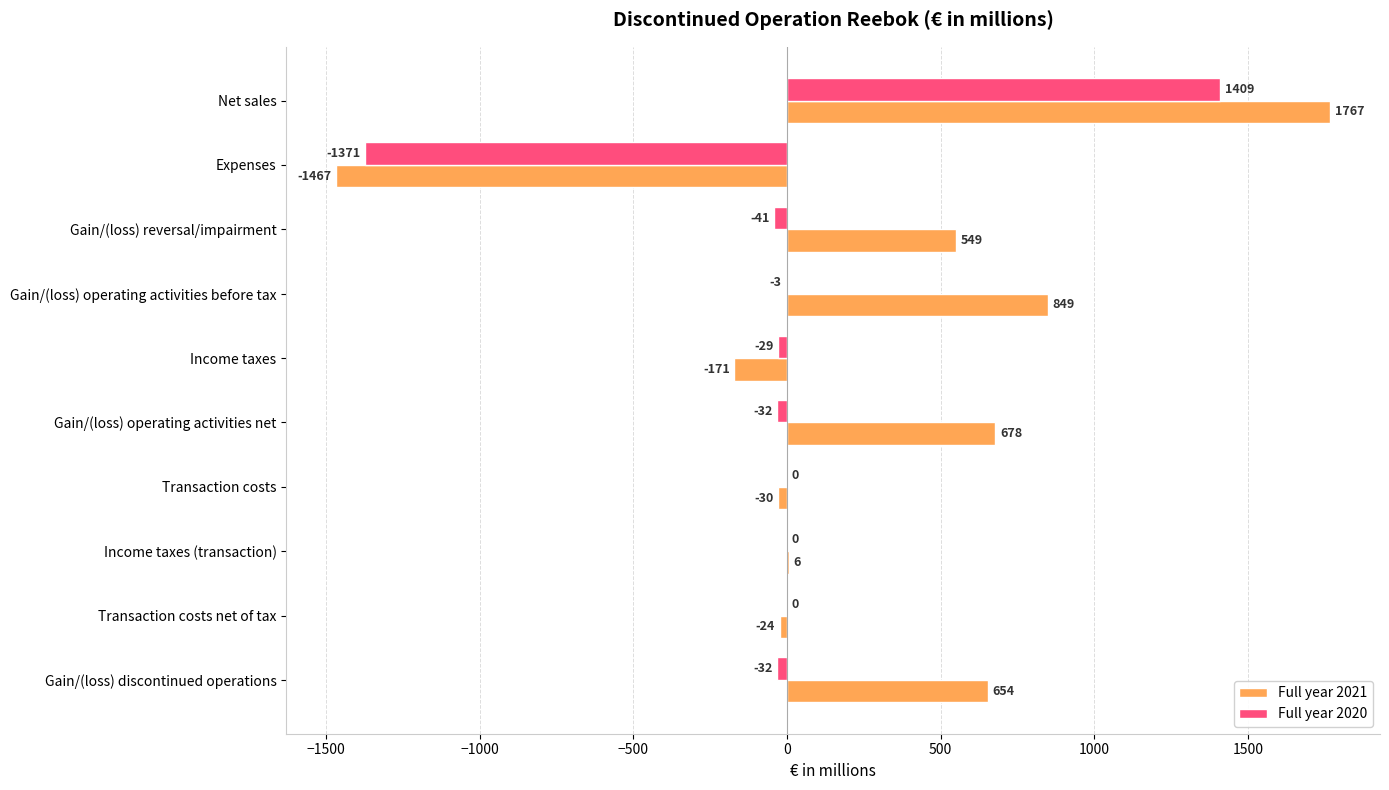

What is the greatest value displayed?

1767